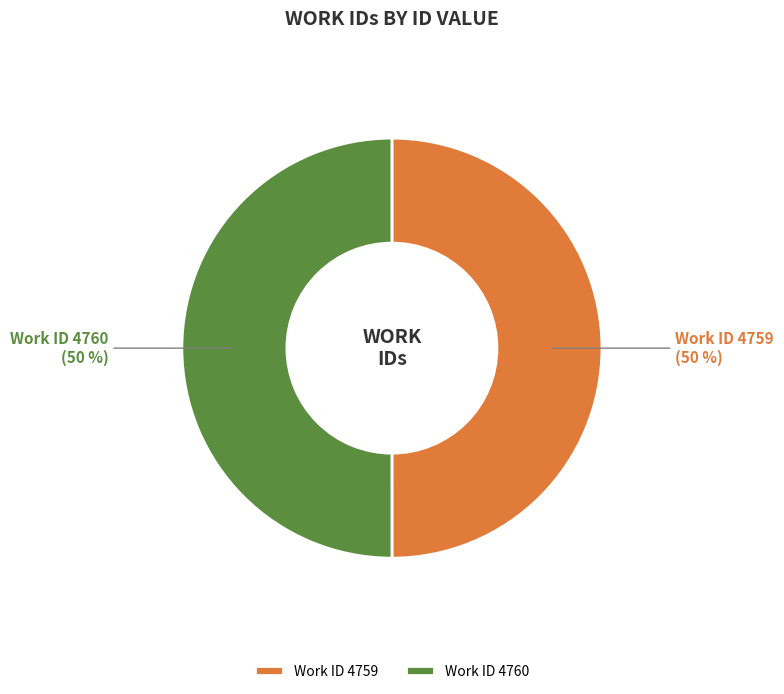

To the nearest percent, what is the average slice percentage?

50%